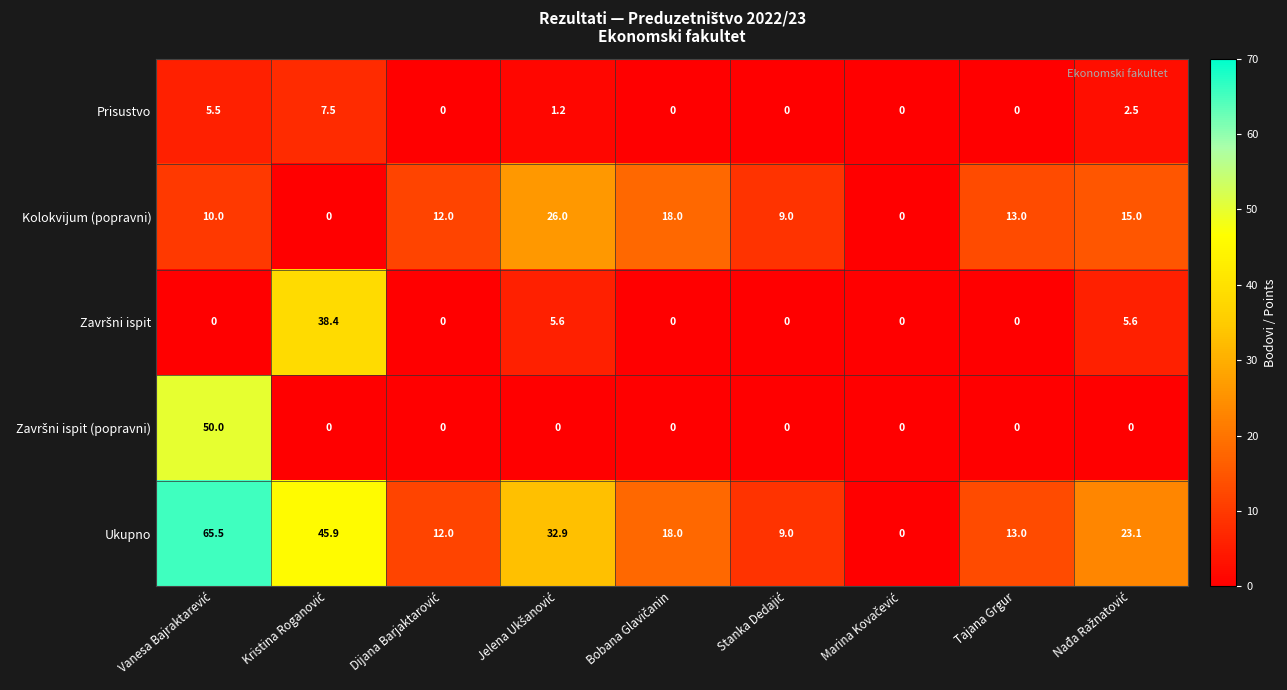

What is the difference between the second highest and second lowest values in the Kolokvijum (popravni) series?

18.0